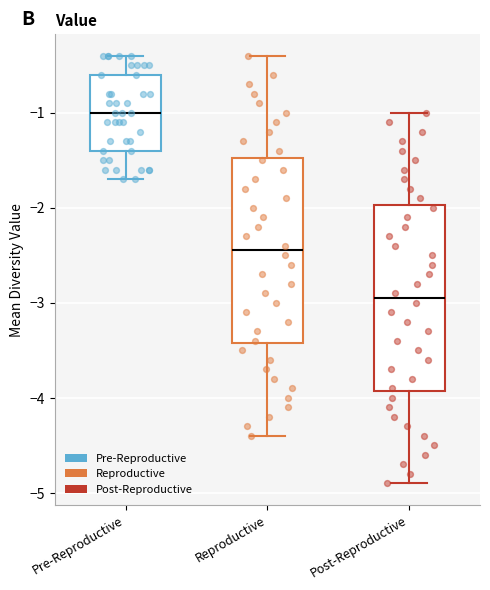

Reading left to right, transcribe this box plot: for each box, give where its median line is, the range the box spans, and where its two whiskers end, as read against the y-axis. The values are not printed on the chart, so give them approximately, as read against the axis.

Pre-Reproductive: median -1.0, box -1.4 to -0.6, whiskers -1.7 to -0.4
Reproductive: median -2.4, box -3.4 to -1.5, whiskers -4.4 to -0.4
Post-Reproductive: median -2.9, box -3.9 to -2.0, whiskers -4.9 to -1.0